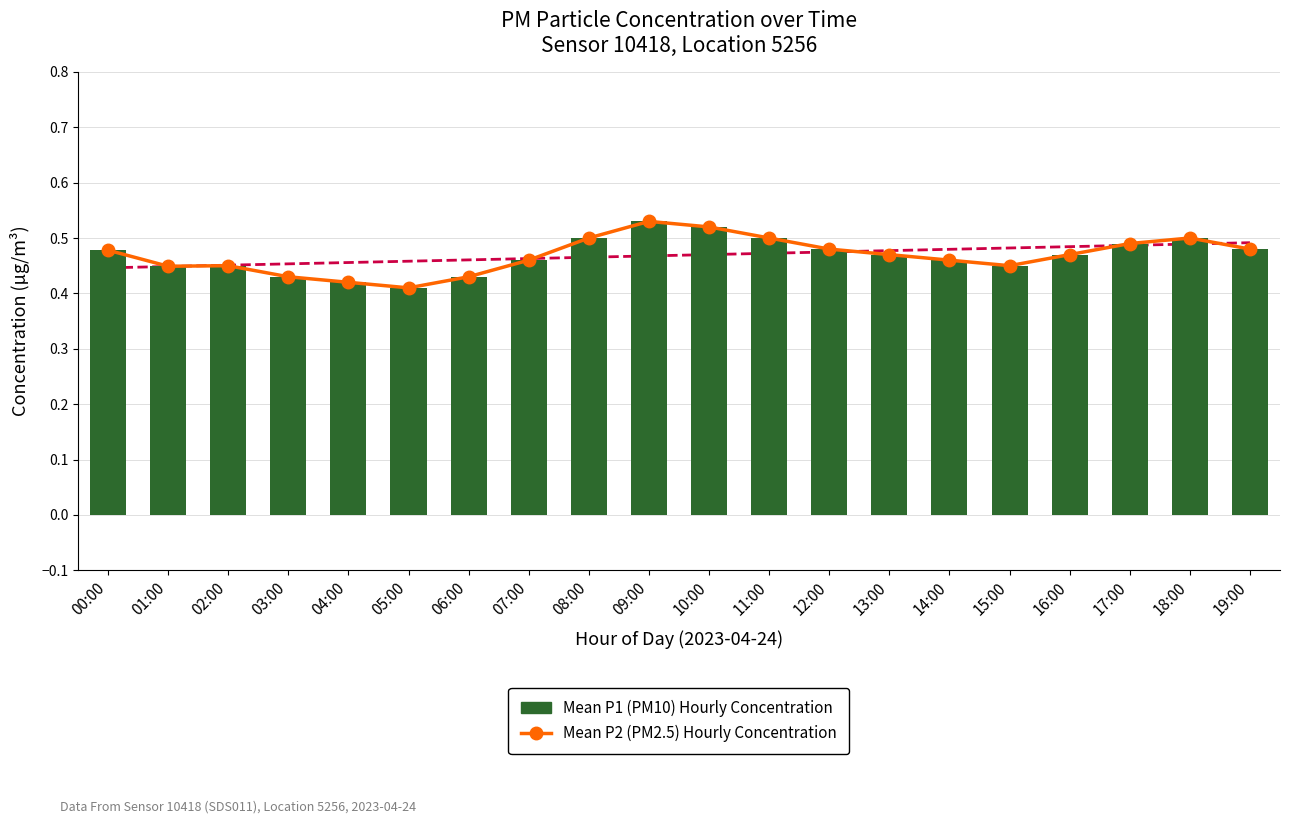

At which label does Mean P1 (PM10) Hourly Concentration reach its minimum?

05:00